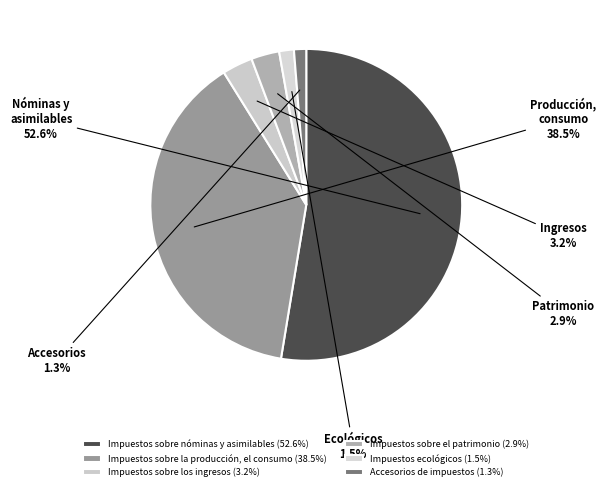

Combined, what portion of the pie is Accesorios de impuestos and Impuestos sobre el patrimonio?

4.2%